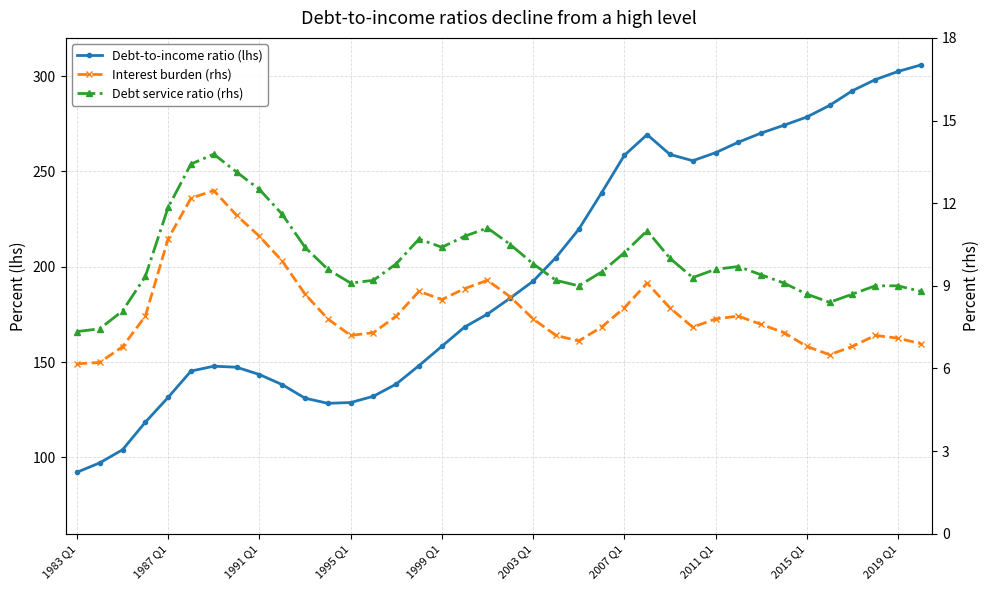

Where is Debt-to-income ratio (lhs) nearest to the value 199?

21